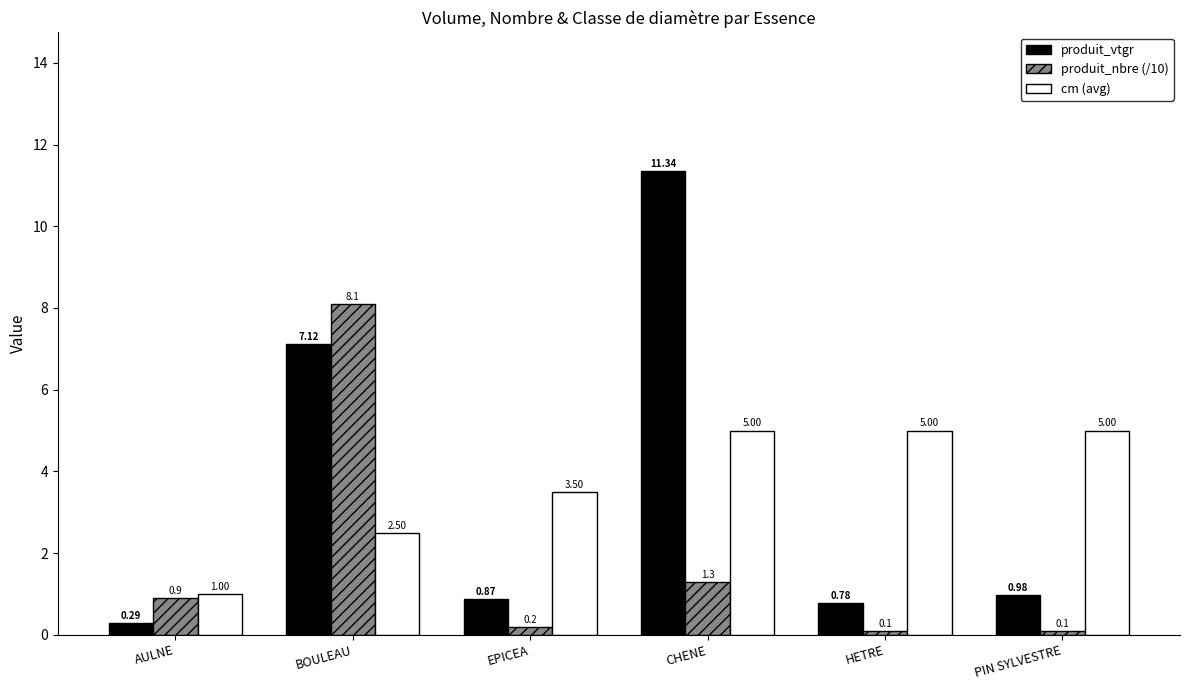

Which series has the widest spread of values?

produit_vtgr